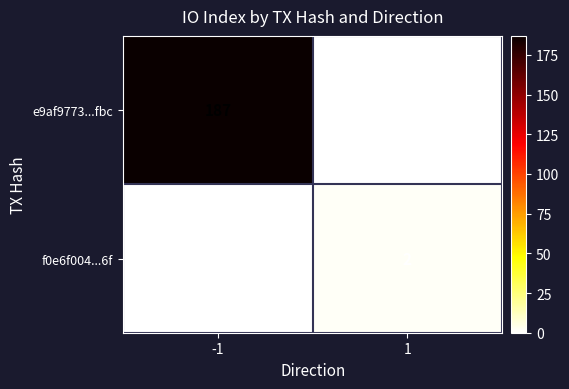

Which series has the largest total across all categories?

e9af9773...fbc